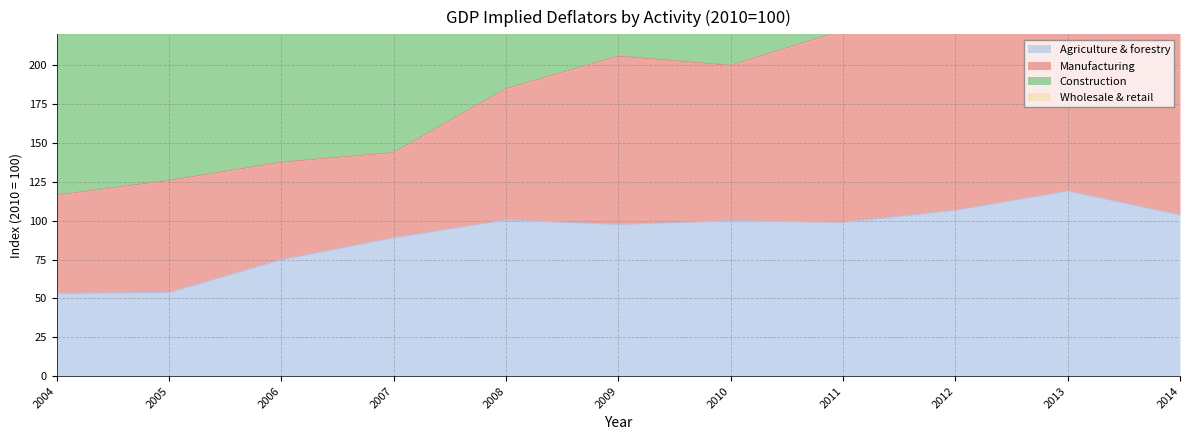

Which category has the highest value in the Wholesale & retail series?

2014